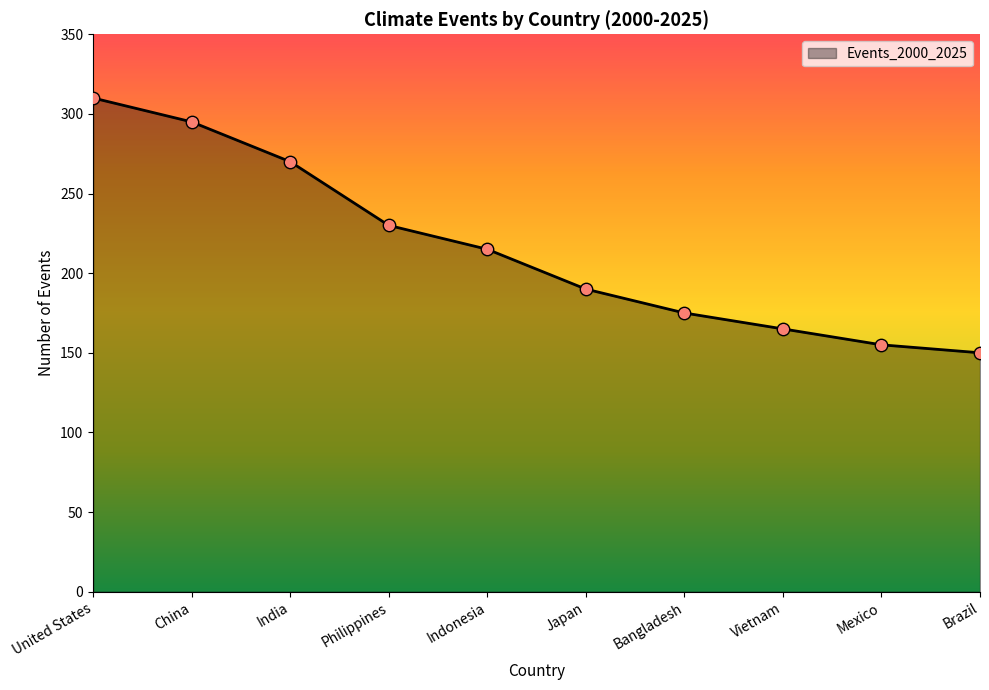

Which has a higher value, Bangladesh or India?

India